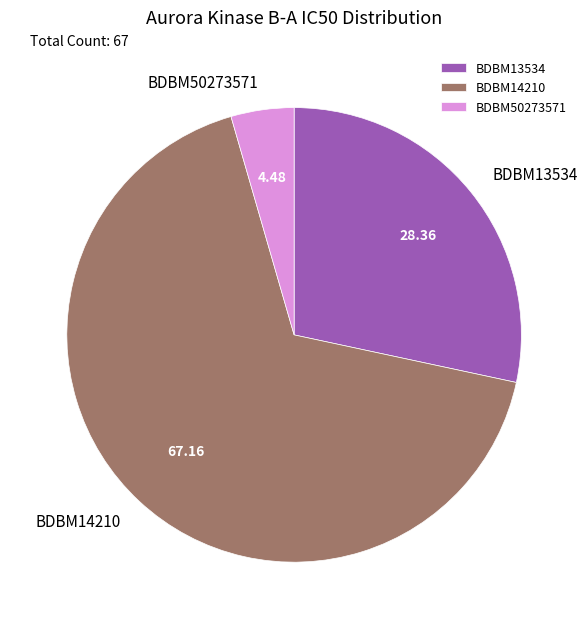

Which category has the smallest portion of the pie?

BDBM50273571